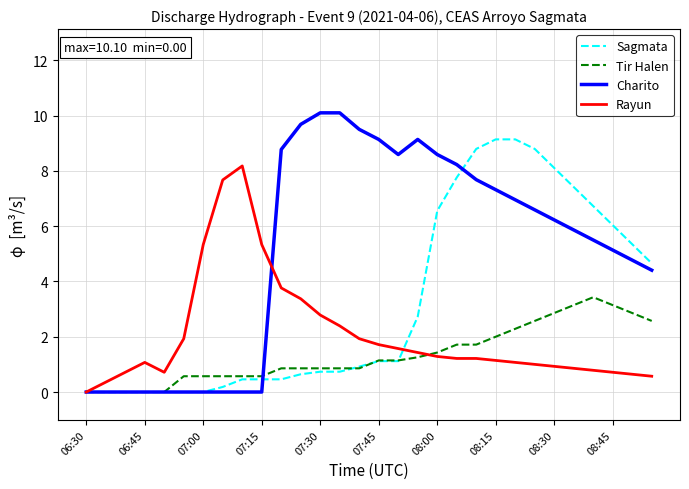

What is the maximum value for Rayun?

8.2